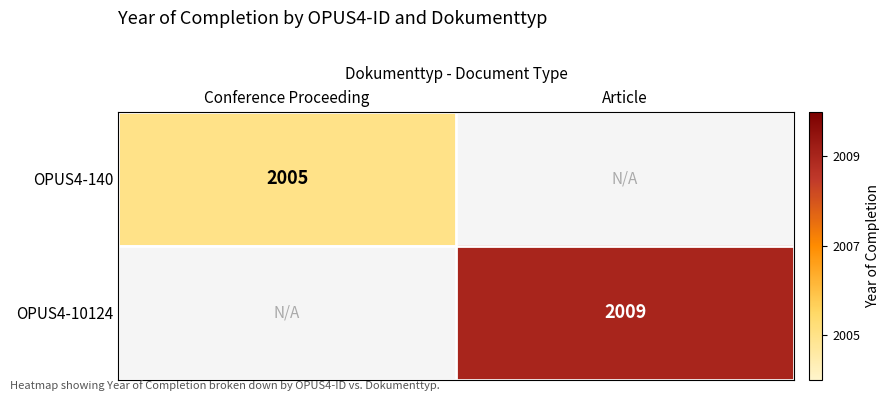

How many data points does each series have?

2